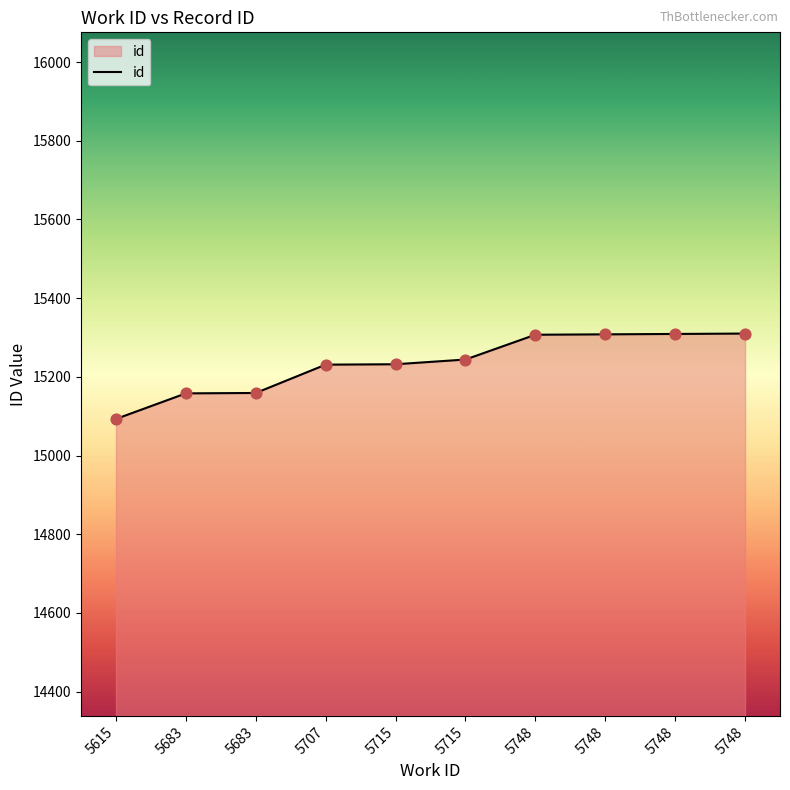

What is the change in value from 5748 to 5748?

+2